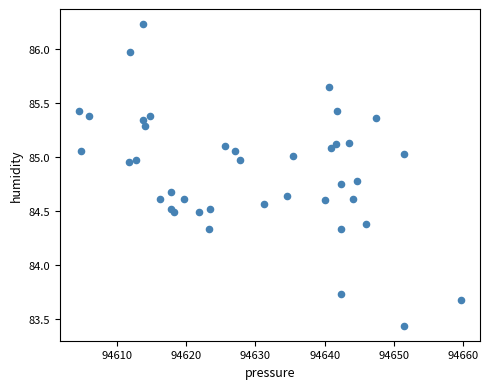

What Y value in the scatter plot is closest to 84?

83.7